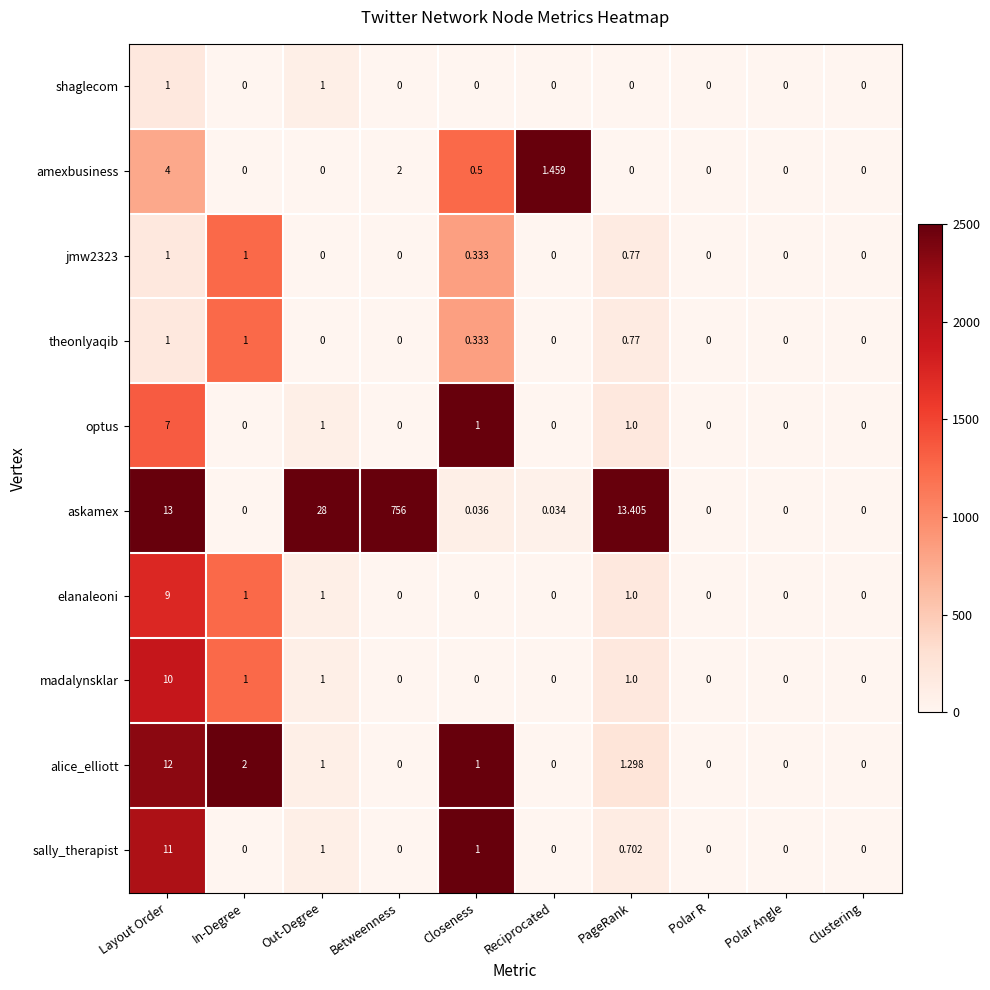

Between Reciprocated and Clustering, which series saw the biggest shift?

amexbusiness